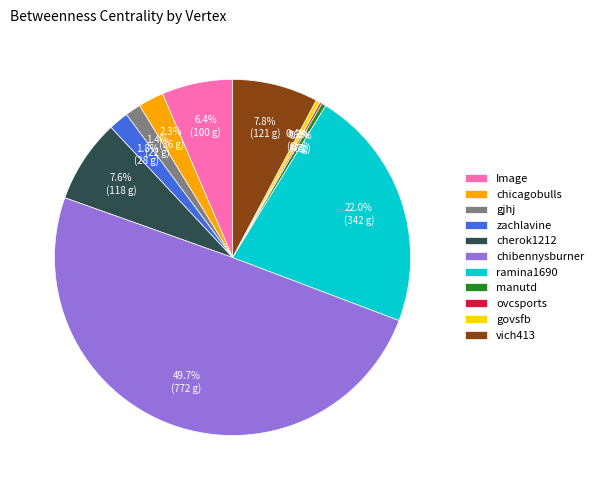

Approximately how many times larger is the value at gjhj compared to chicagobulls?

0.6